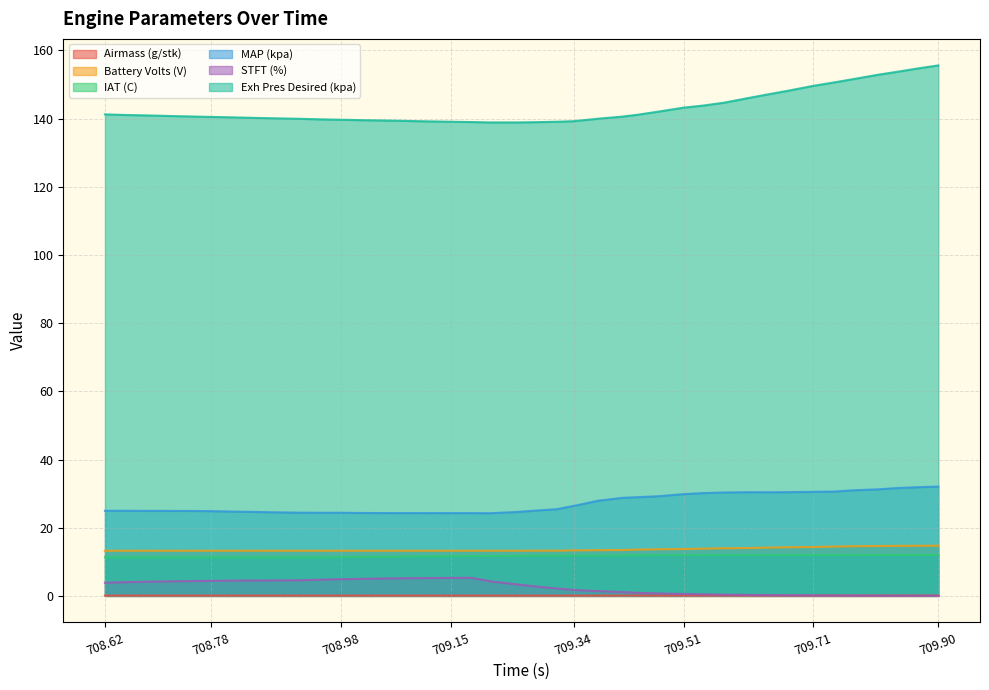

In Battery Volts (V), how many points are higher than both neighbors (excluding endpoints)?

6